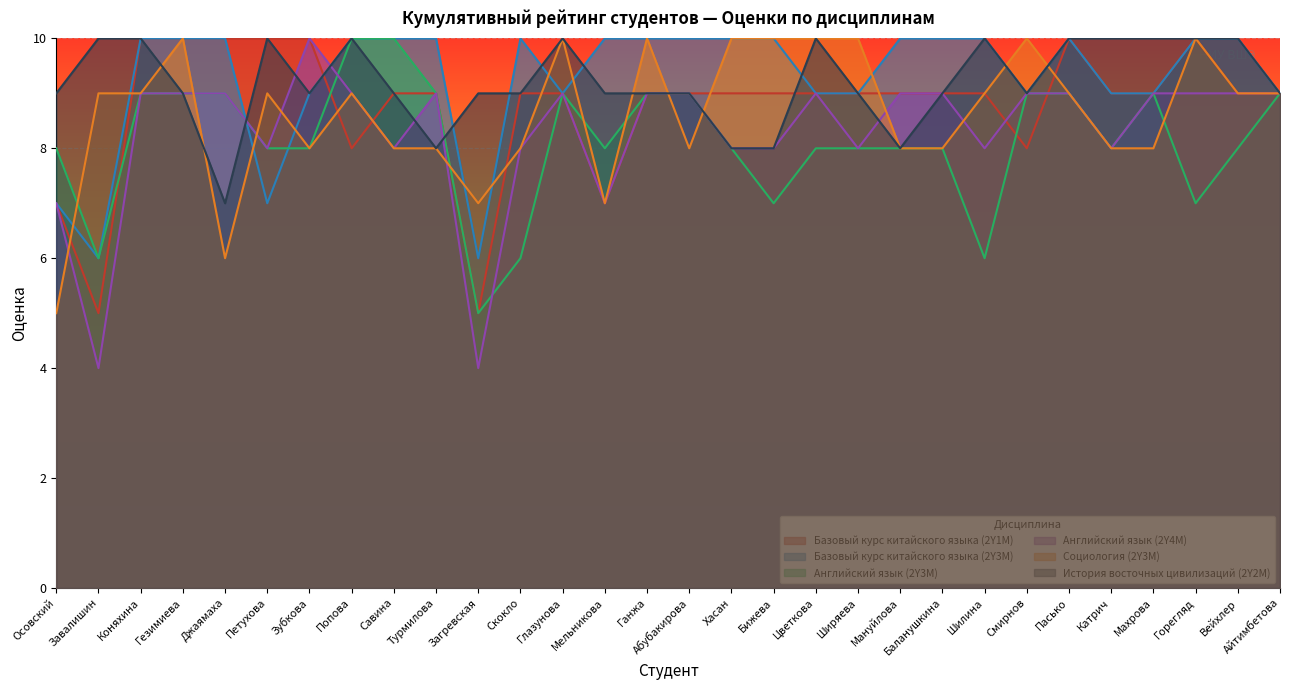

What position from the left is Турмилова?

10